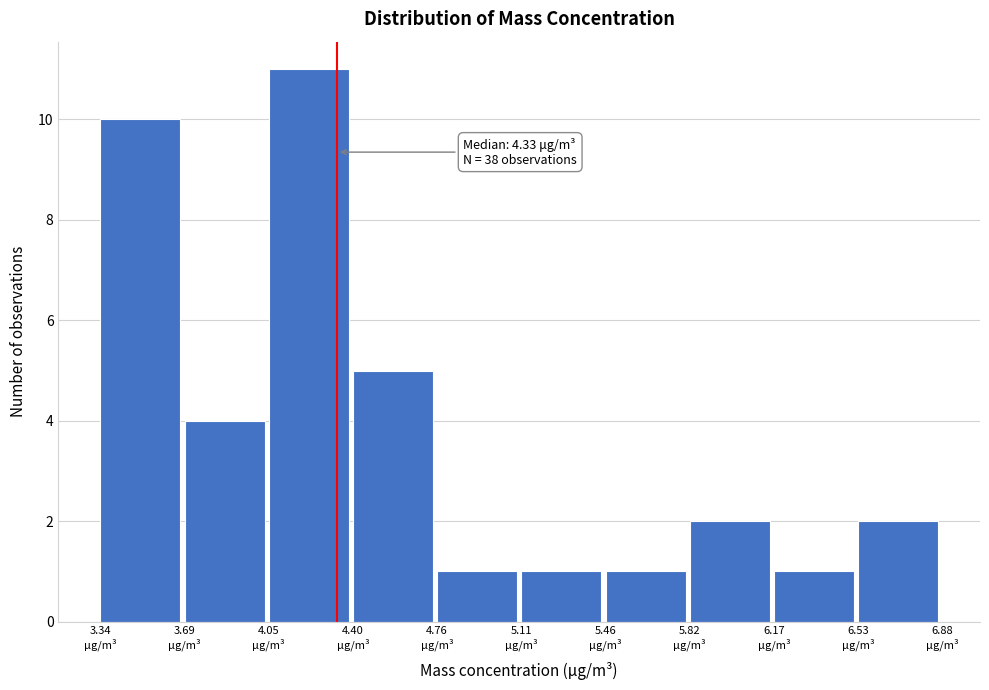

Which range on the x-axis has the tallest bar?

4.05 to 4.40